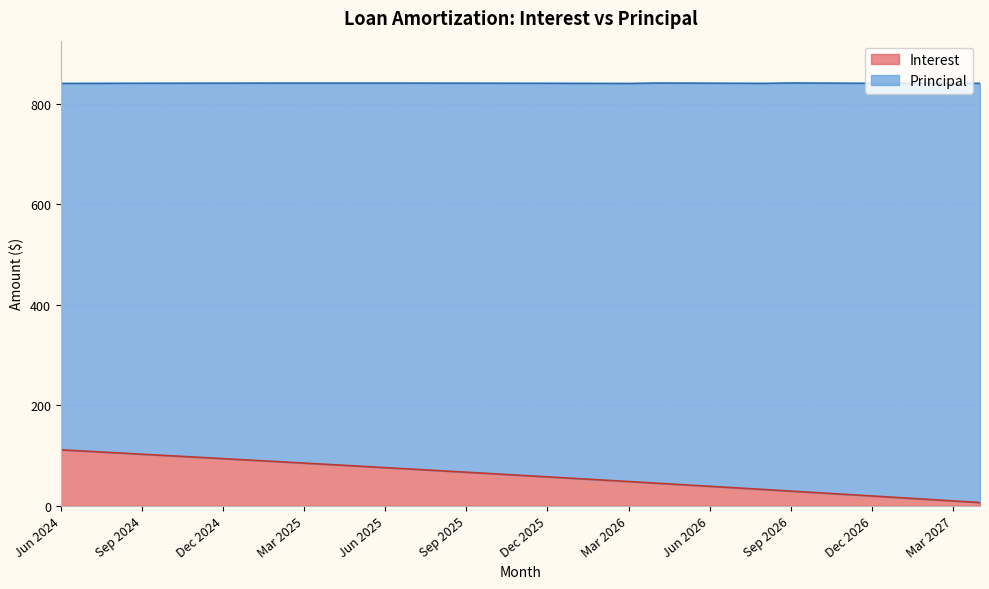

What is the change in value from Sep 2025 to Apr 2027?

-60.3